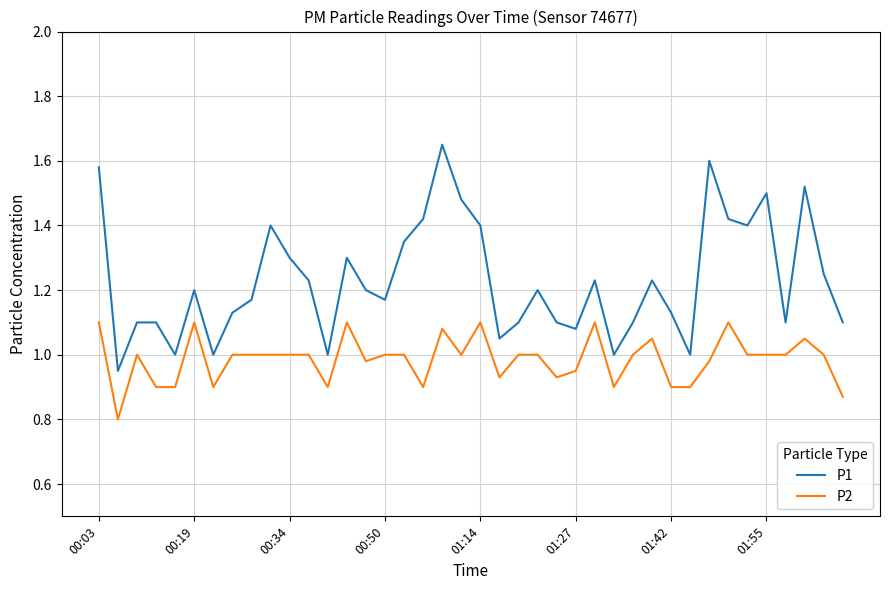

True or false: P1 and P2 intersect in this chart.

False